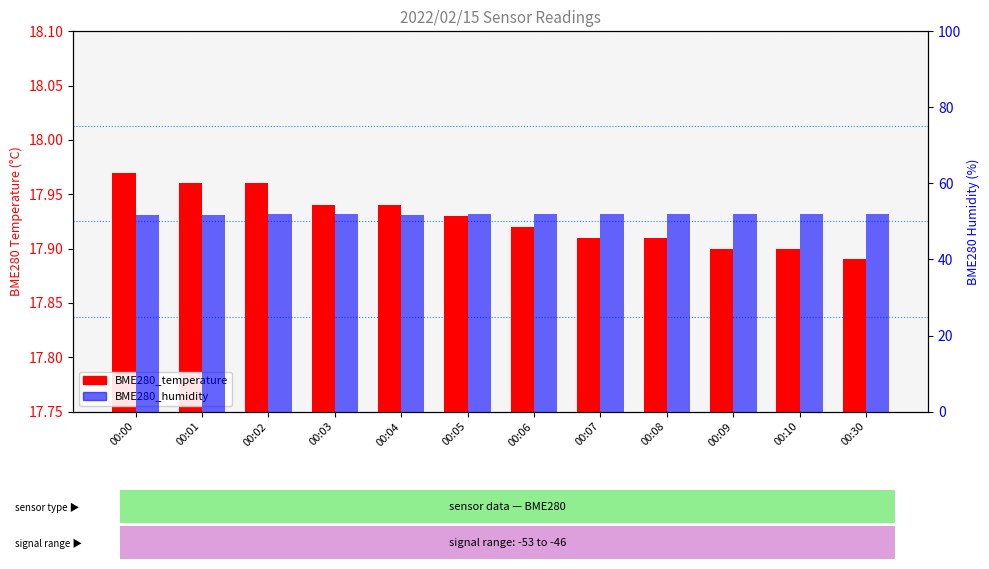

True or false: BME280_temperature has a value of 17.9 at 00:08.

True